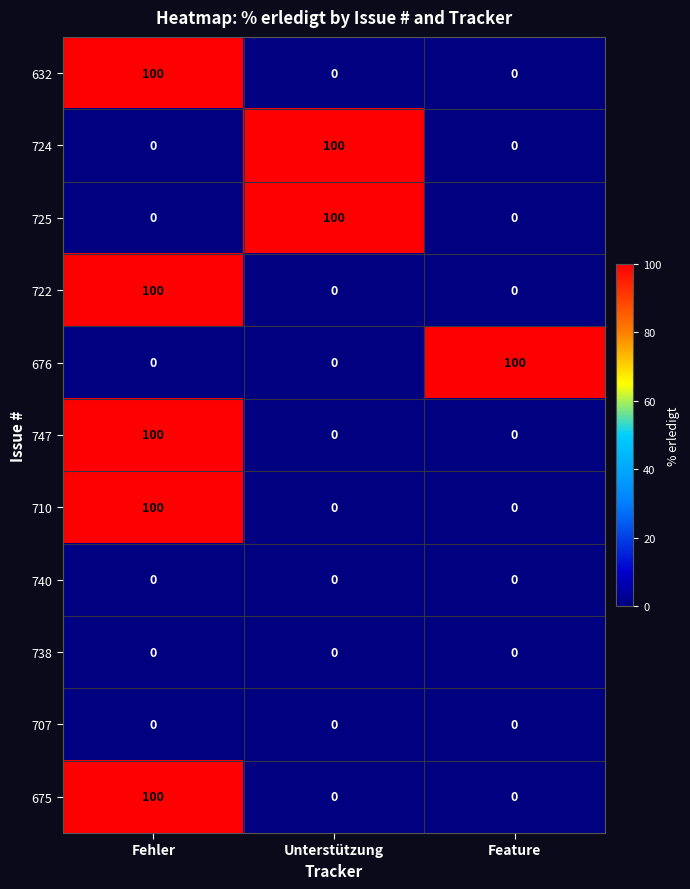

What is the difference between the highest and lowest values at Feature?

100